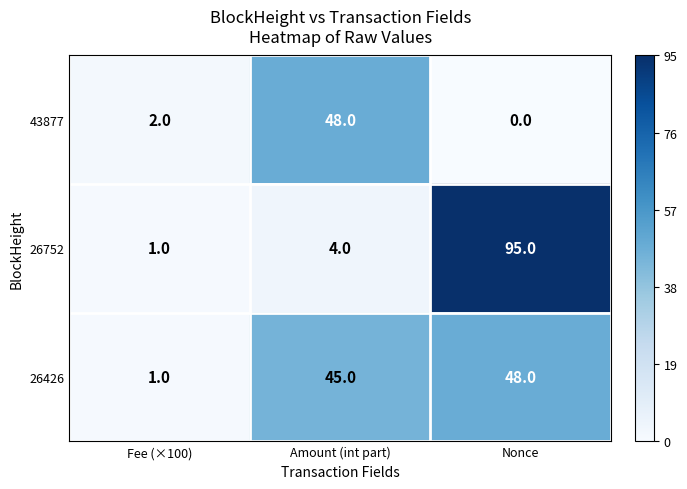

Rank the series at Nonce from lowest to highest value.

43877, 26426, 26752